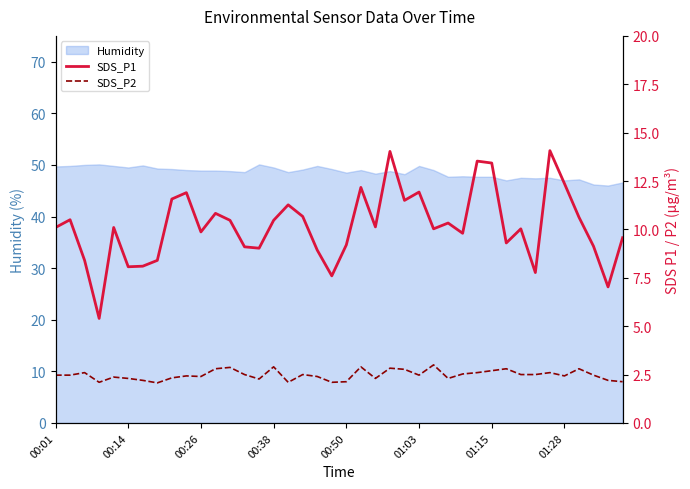

Count the number of categories in the chart.

40